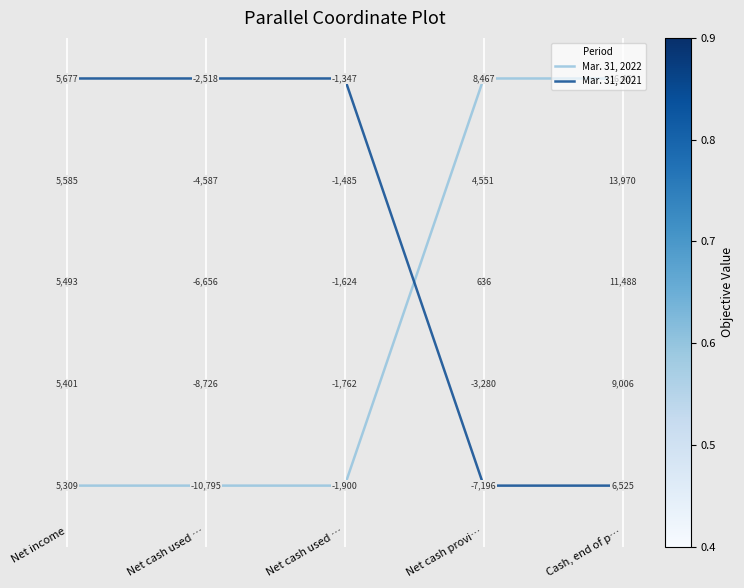

What are all the series names shown in the legend?

Mar. 31, 2022, Mar. 31, 2021